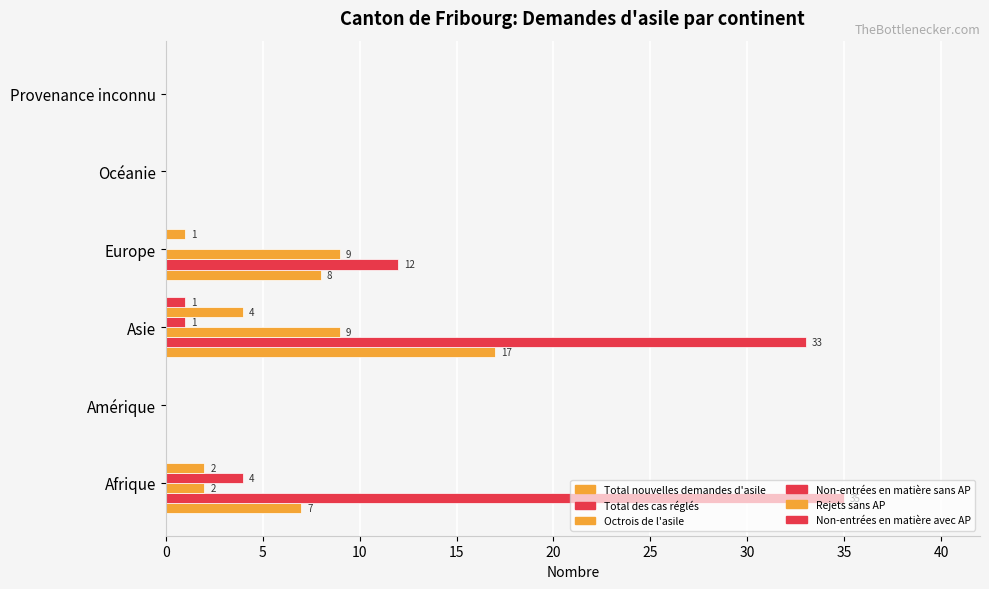

What is the maximum value for Total des cas réglés?

35